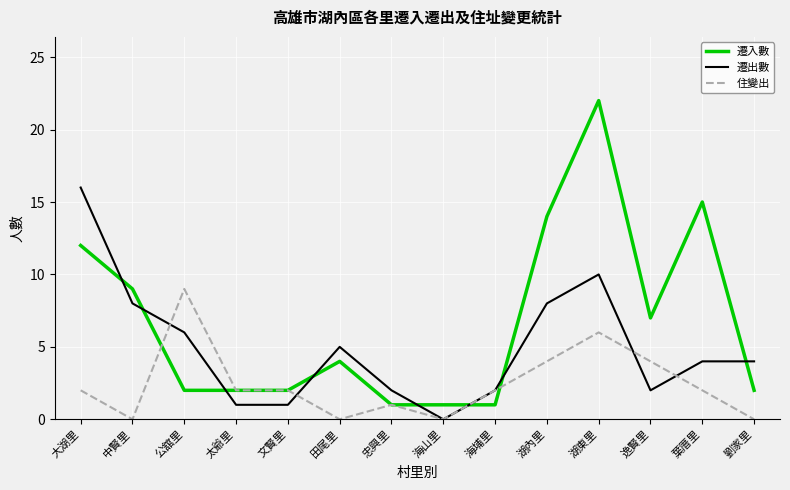

Reading right to left, list all the values displayed in this chart.

遷入數: 2	15	7	22	14	1	1	1	4	2	2	2	9	12
遷出數: 4	4	2	10	8	2	0	2	5	1	1	6	8	16
住變出: 0	2	4	6	4	2	0	1	0	2	2	9	0	2